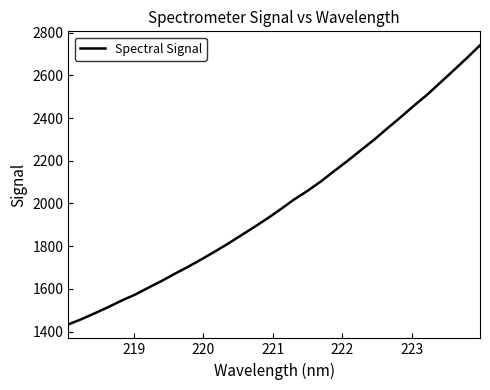

Reading left to right, transcribe all the data shown in this chart.

1433.5	1458.6	1486.2	1514.6	1545.1	1572.5	1604.9	1636.4	1670.5	1703.2	1737.9	1773.8	1811.2	1850.6	1890.0	1930.7	1974.1	2018.9	2059.0	2102.8	2151.2	2198.6	2248.5	2297.6	2350.9	2402.7	2456.8	2508.4	2565.5	2622.6	2680.4	2740.6